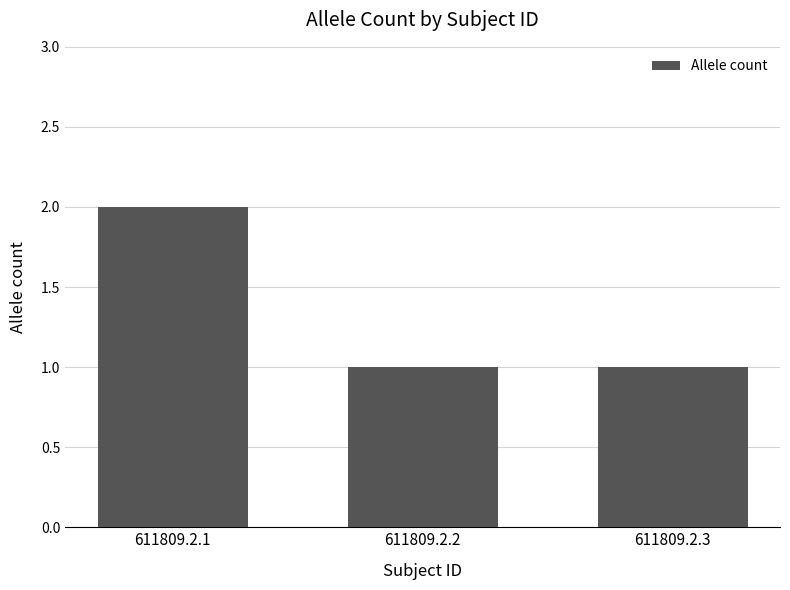

What is the maximum value shown in the chart?

2